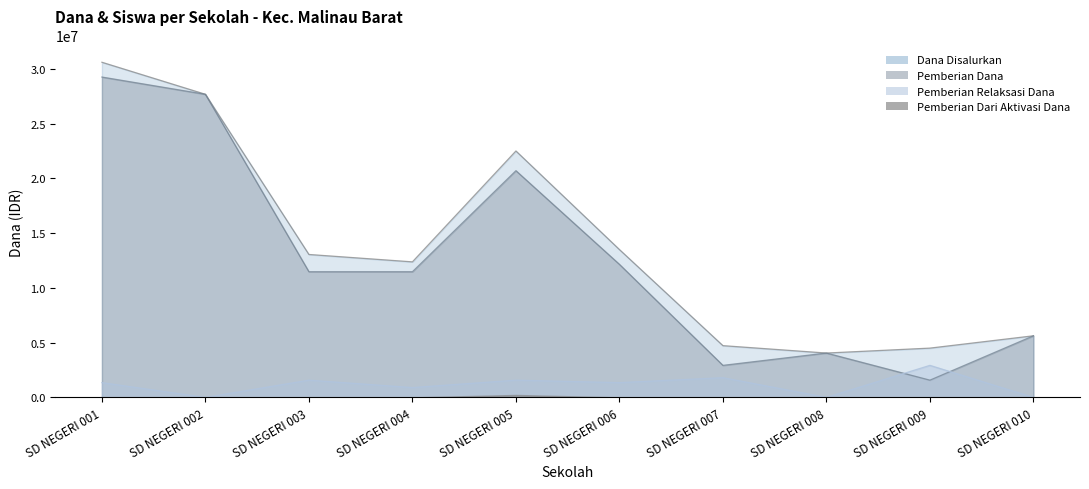

What is the average value of the Pemberian Dana series?

12690000